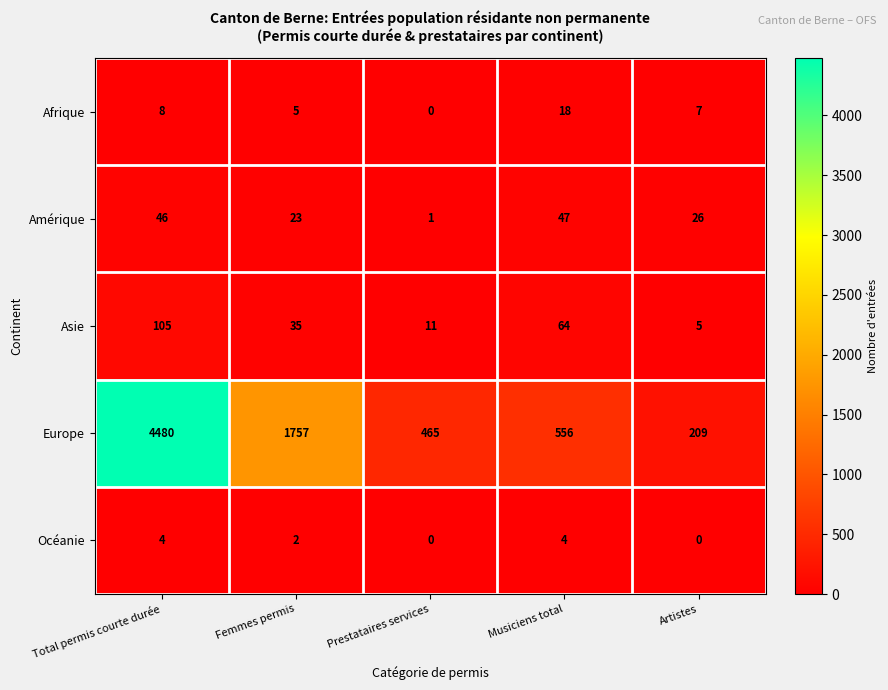

Which series has the largest range (max minus min)?

Europe